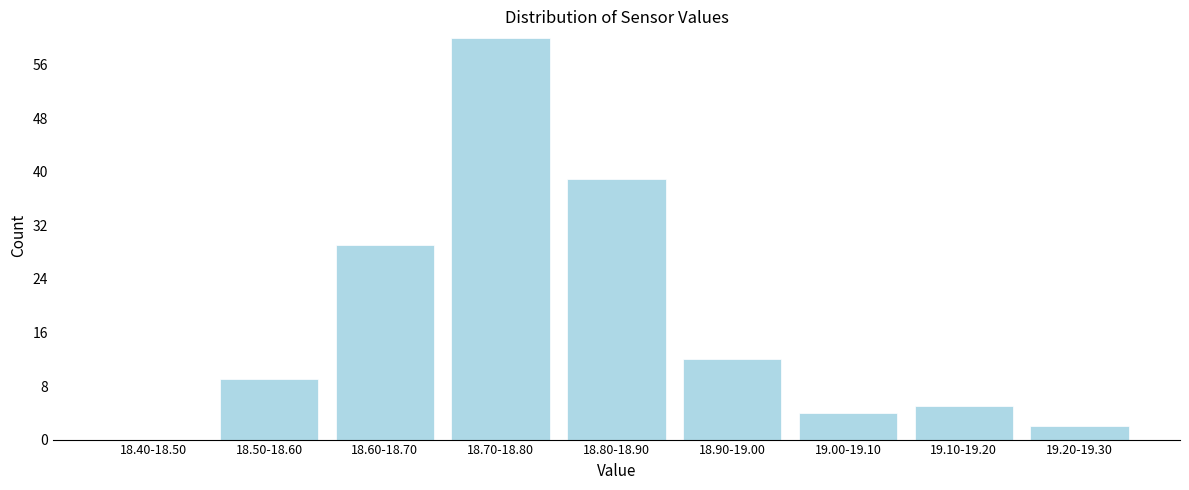

Reading right to left, what are all the values shown in this chart?

19.20-19.30=2	19.10-19.20=5	19.00-19.10=4	18.90-19.00=12	18.80-18.90=39	18.70-18.80=60	18.60-18.70=29	18.50-18.60=9	18.40-18.50=0